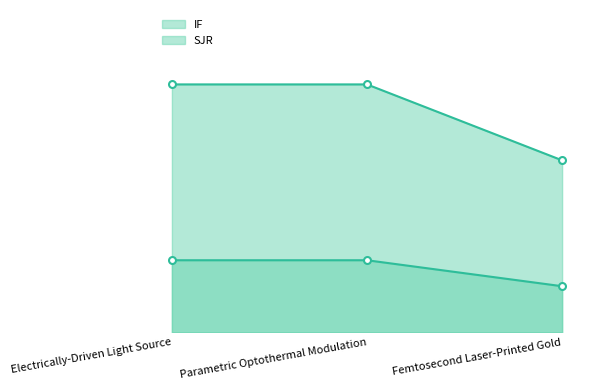

What is the label of the 1st point from the left?

Electrically-Driven Light Source